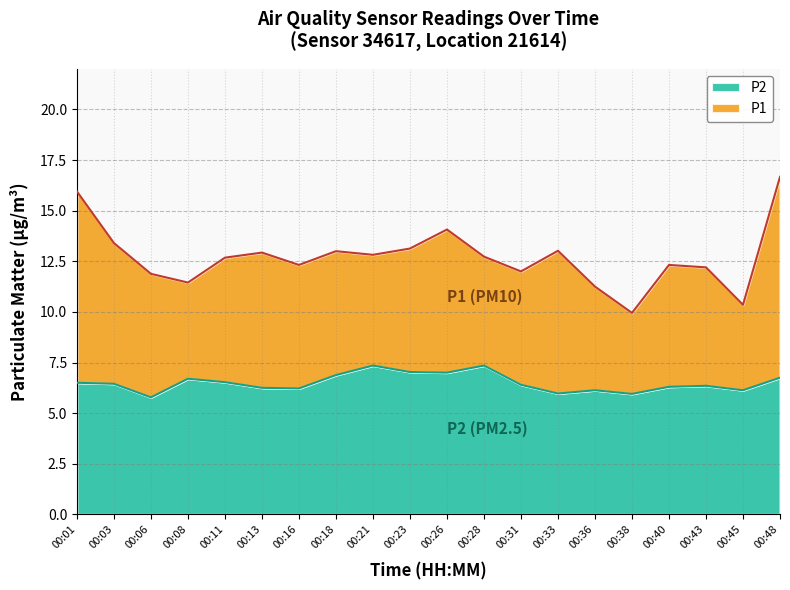

True or false: P2 has a value of 7.3 at 00:21.

True